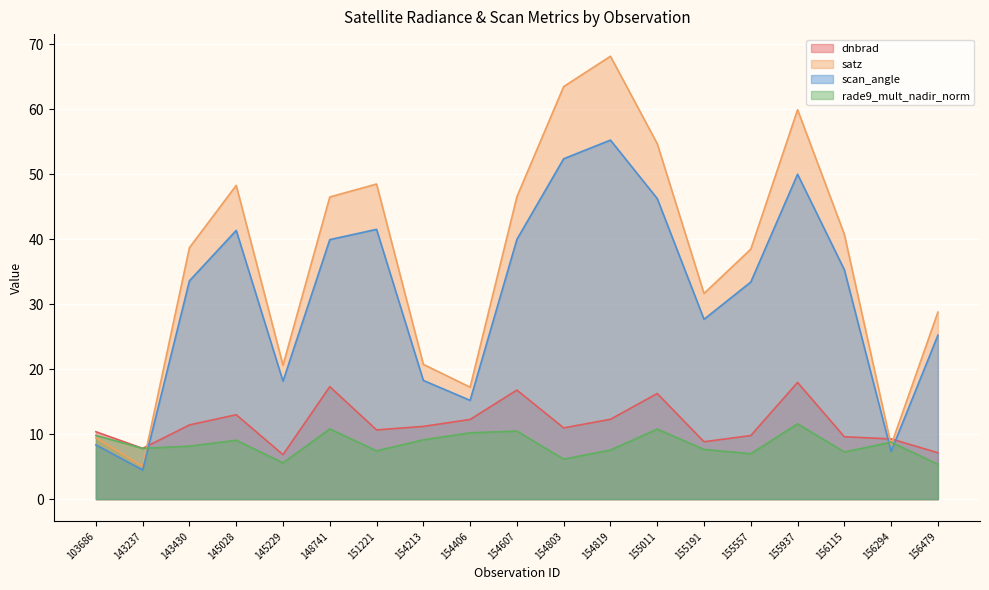

At which category does scan_angle reach its first local valley?

143237